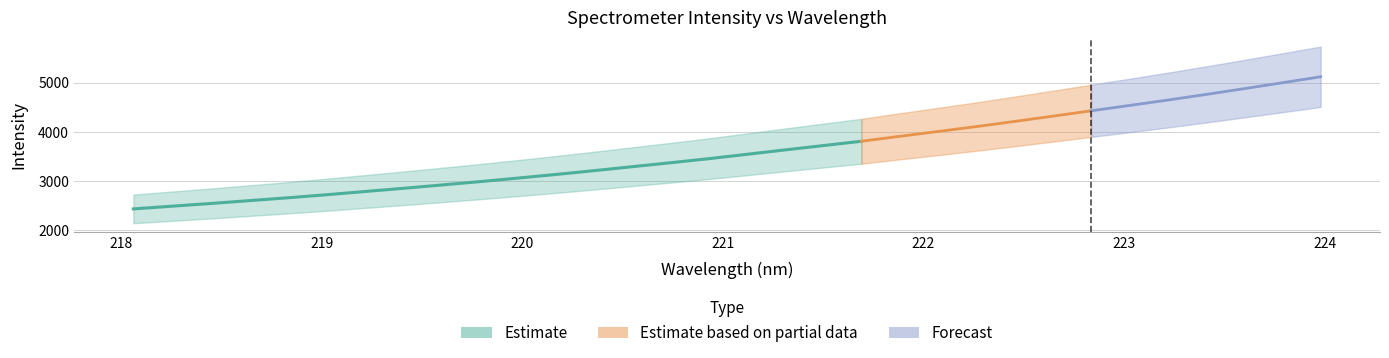

Reading left to right, list all the values displayed in this chart.

218.0596=2432.8	218.2508=2487.6	218.442=2541.9	218.6332=2599.7	218.8244=2657.4	219.0156=2718.9	219.2067=2784.4	219.3979=2848.9	219.589=2917.1	219.7801=2985.2	219.9712=3057.9	220.1623=3131.8	220.3533=3210.1	220.5444=3290.7	220.7354=3371.2	220.9264=3454.1	221.1174=3543.4	221.3083=3633.5	221.4993=3721.7	221.6902=3810.1	221.8812=3910.6	222.0721=4009.1	222.263=4108.7	222.4538=4213.7	222.6447=4320.9	222.8355=4429.8	223.0264=4538.2	223.2172=4648.2	223.408=4762.6	223.5987=4881.0	223.7895=5001.4	223.9802=5123.7